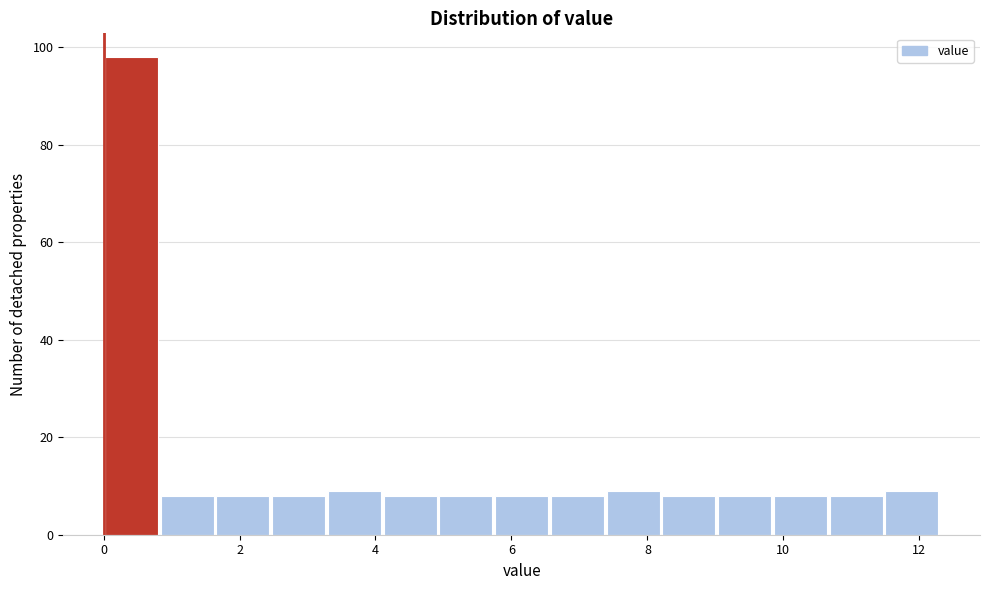

Reading left to right, list every bar in this chart as the range it spans on the x-axis followed by its height. Neither the bar edges nor the heights are printed on the chart, so give them approximately, as read against the axes.

0.00 to 0.82: 98
0.82 to 1.64: 8
1.64 to 2.46: 8
2.46 to 3.28: 8
3.28 to 4.10: 10
4.10 to 4.92: 8
4.92 to 5.74: 8
5.74 to 6.56: 8
6.56 to 7.38: 8
7.38 to 8.20: 10
8.20 to 9.02: 8
9.02 to 9.84: 8
9.84 to 10.66: 8
10.66 to 11.48: 8
11.48 to 12.30: 10